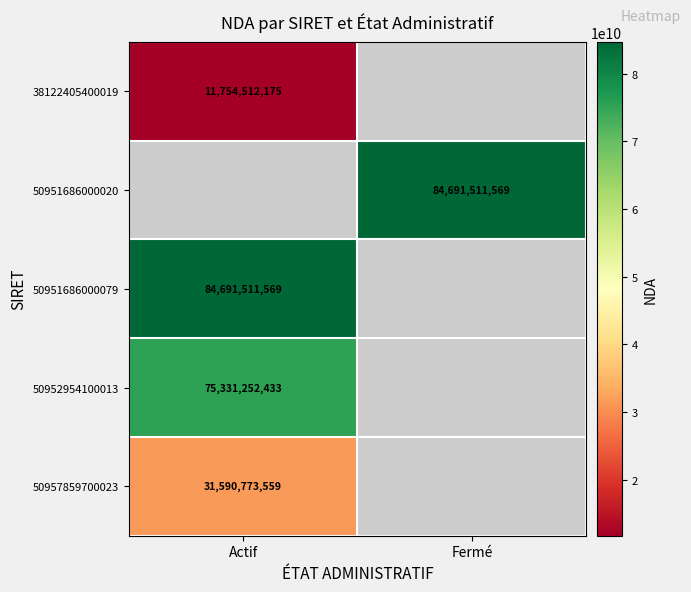

Is the value of 38122405400019 at Actif greater than the value of 50951686000079 at Actif?

No